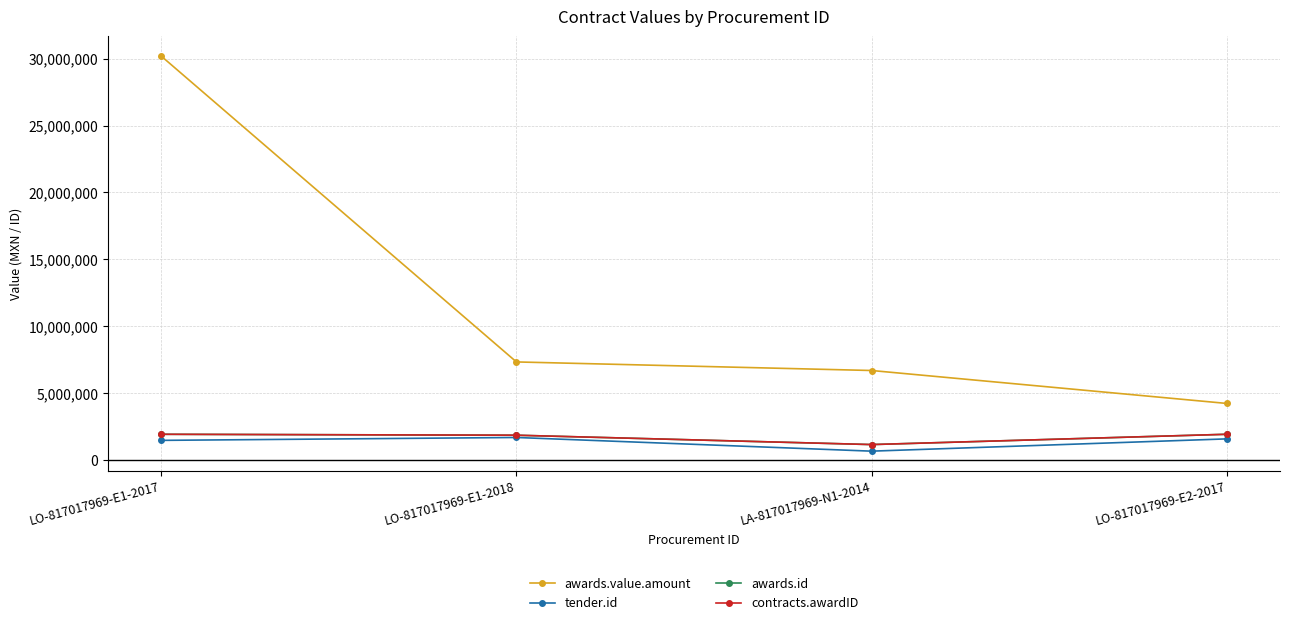

List the series in order of their peak value, highest first.

awards.value.amount, awards.id, contracts.awardID, tender.id